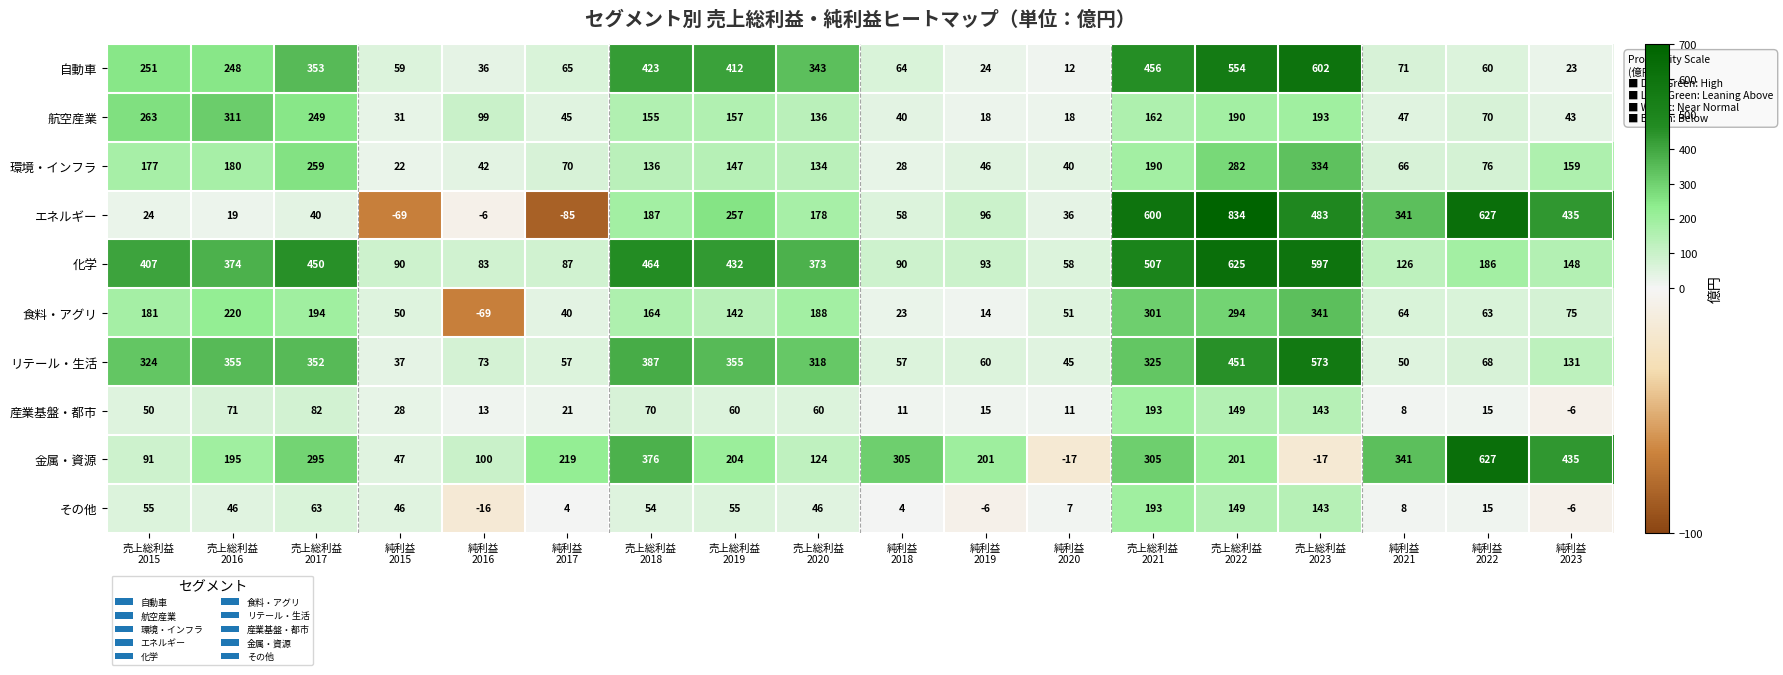

What is the difference between the maximum and minimum values in the 航空産業 series?

293